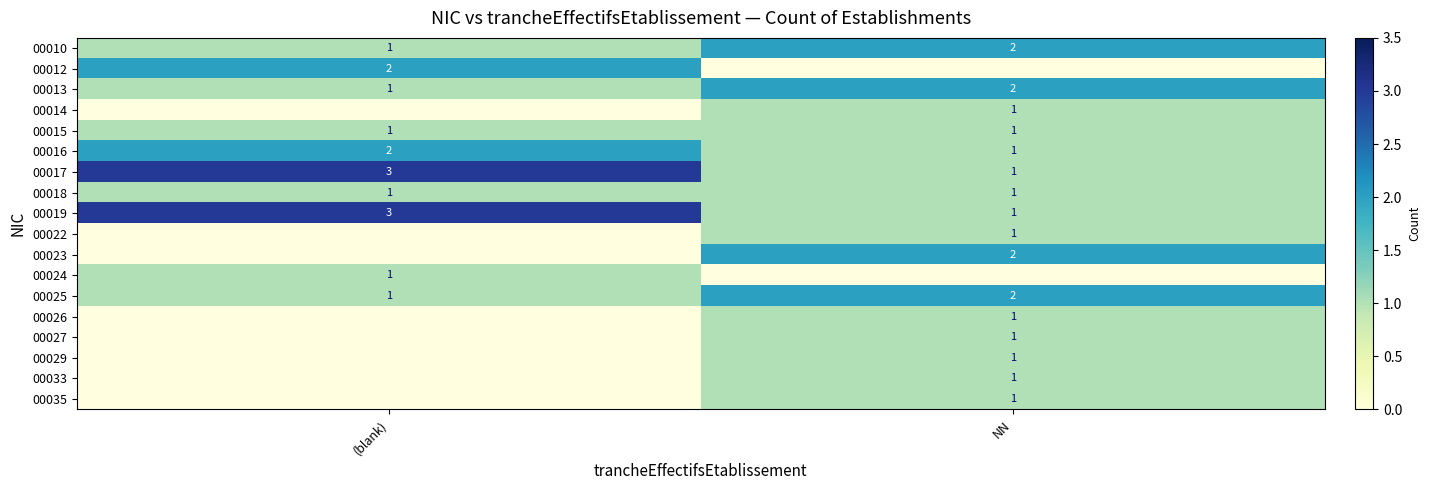

Is the value of 00024 at (blank) greater than the value of 00010 at NN?

No